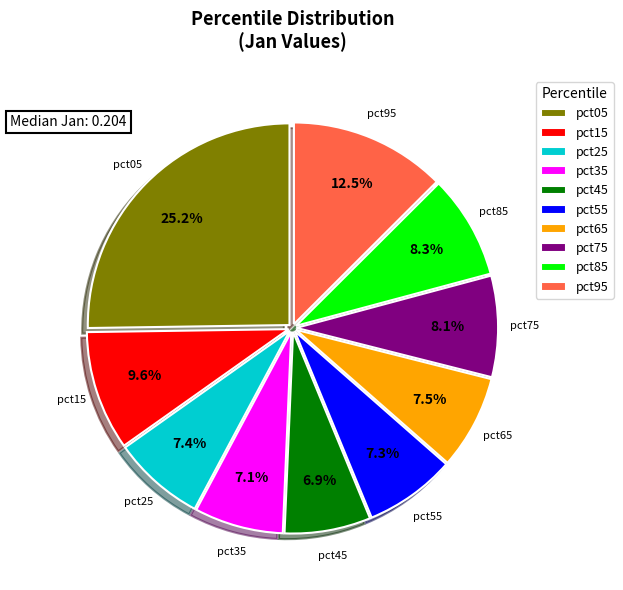

To the nearest percent, what is the average slice percentage?

10%